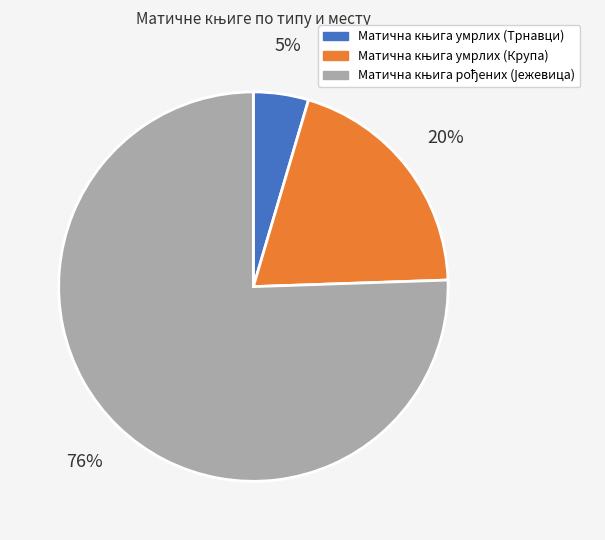

Is there a majority slice in this chart?

Yes